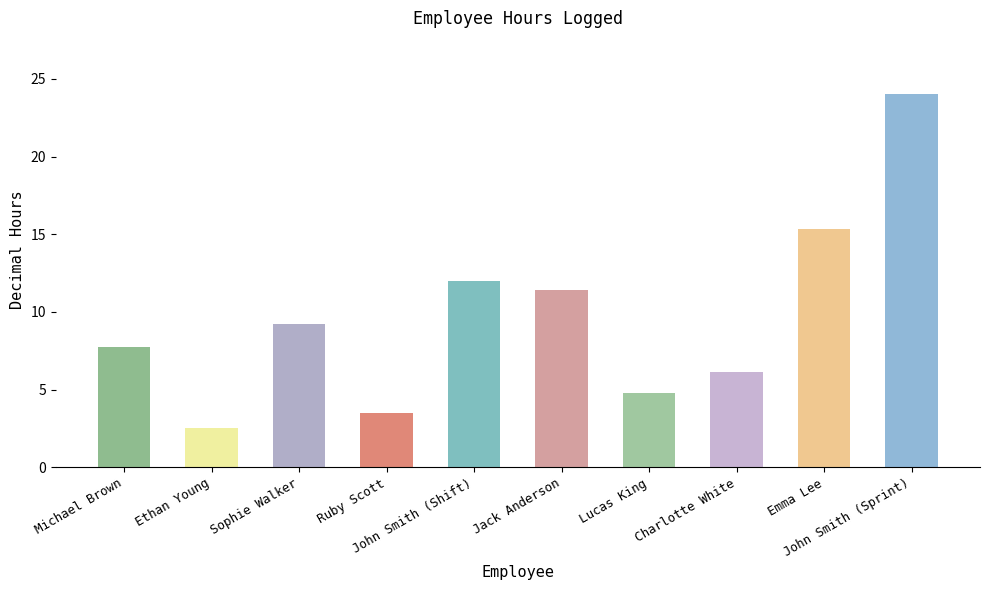

How many values exceed 9?

5